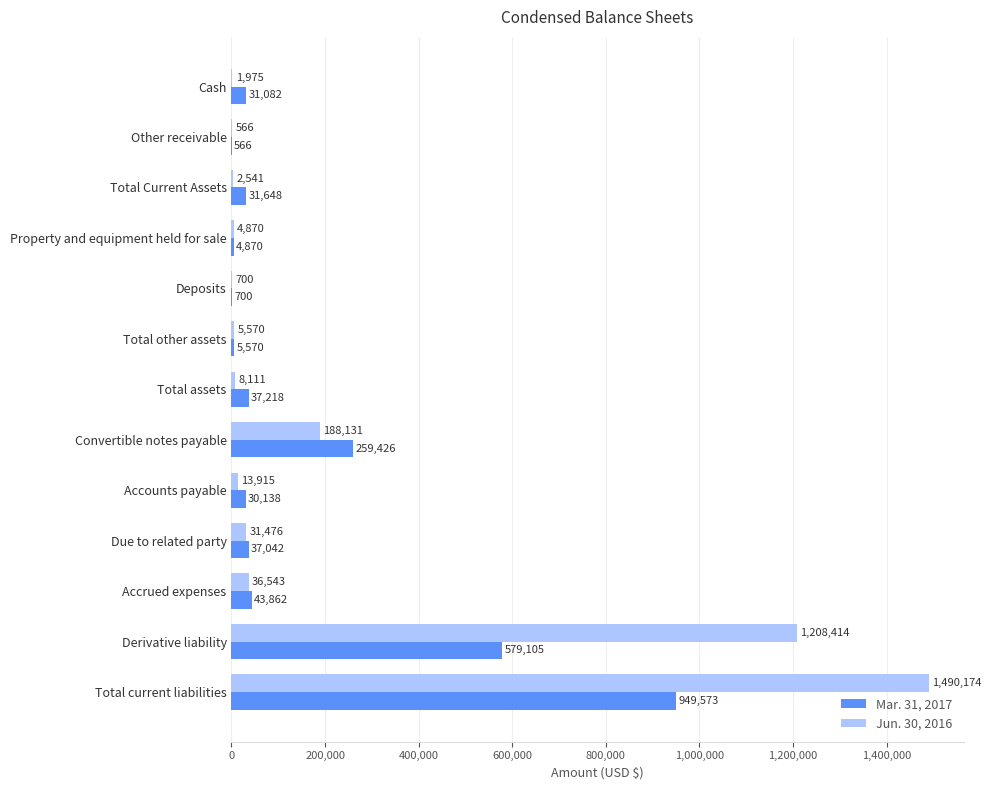

The Jun. 30, 2016 series shows 36543 at Accrued expenses. True or false?

True